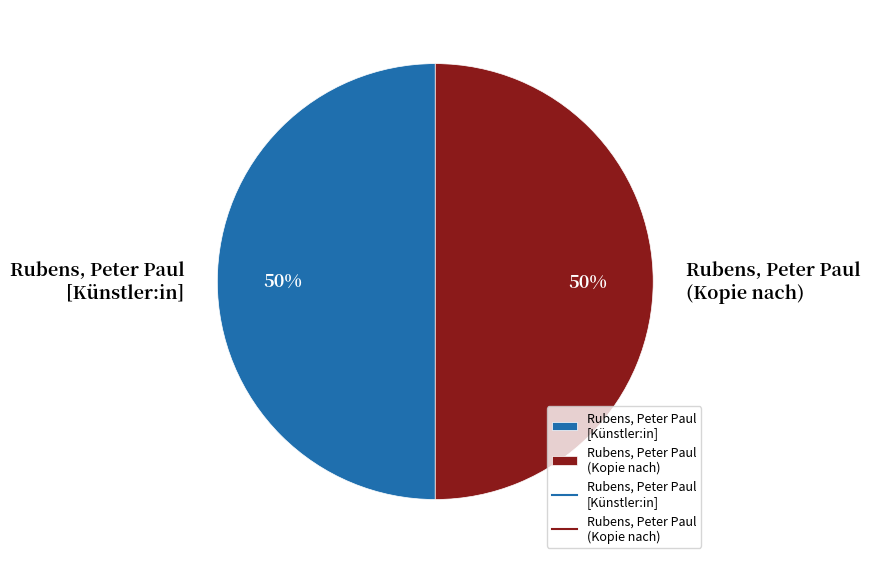

Is the sum of Rubens, Peter Paul (Kopie nach) and Rubens, Peter Paul [Künstler:in] greater than half?

Yes